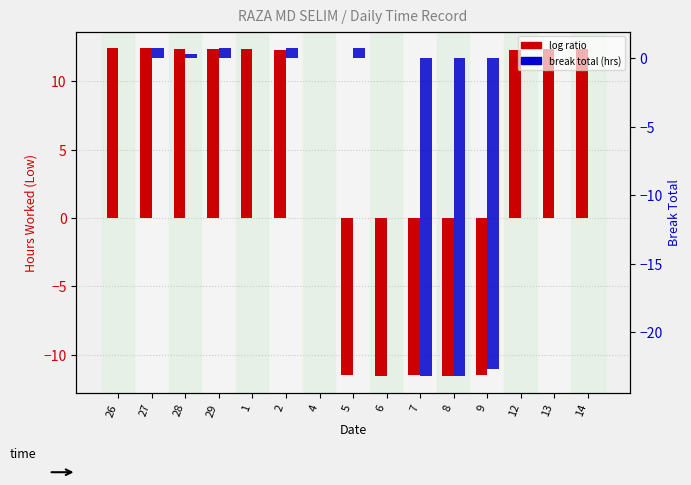

Which series has the widest spread of values?

log ratio